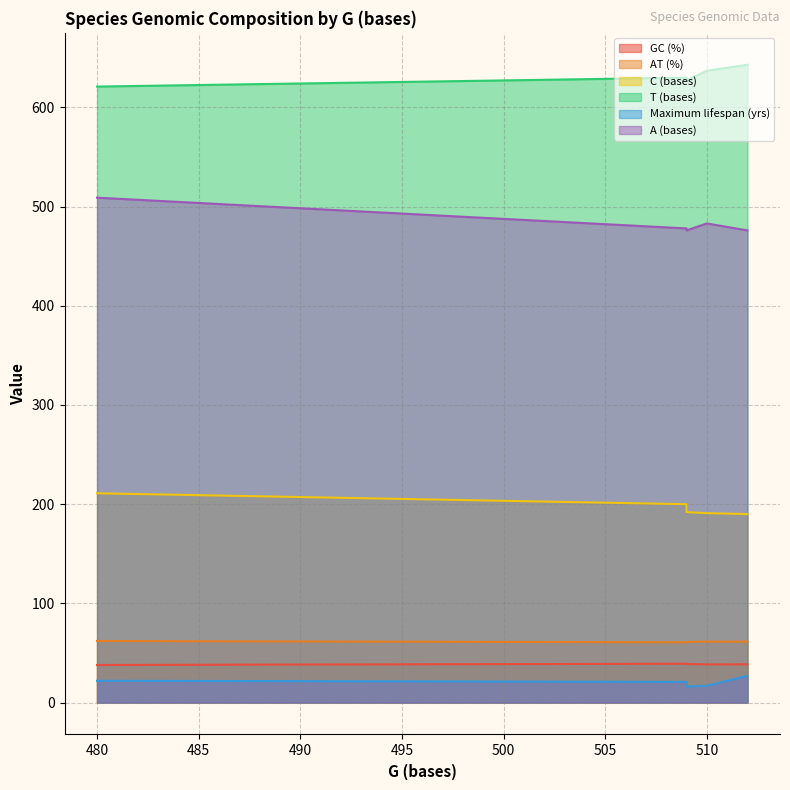

Where is the first local minimum for AT (%)?

509